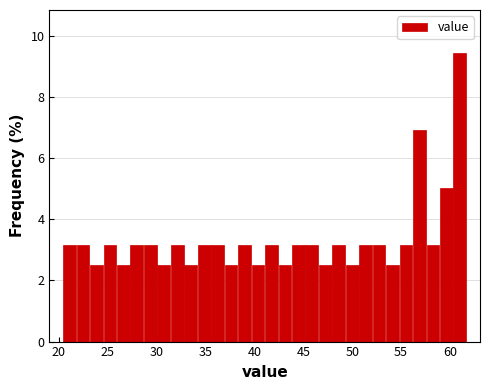

Around what value on the x-axis is the tallest bar? Give the approximate position of its centre, as read against the axis.

61.0